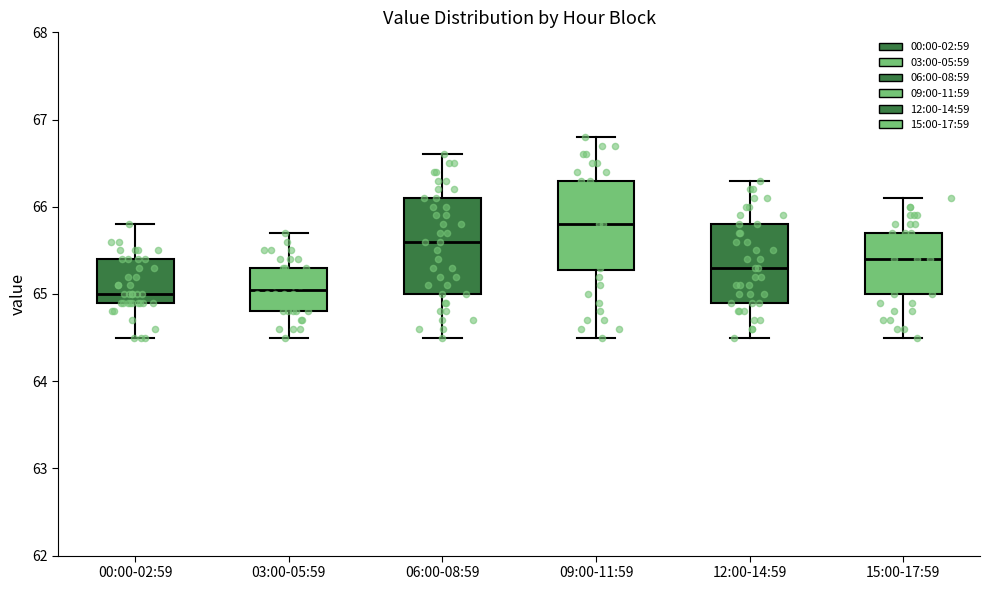

Which box's median line is the highest?

09:00-11:59